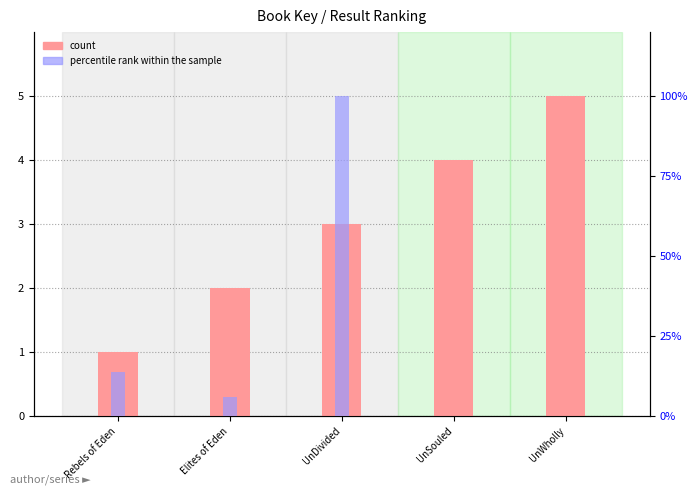

Reading right to left, extract all data points from this chart.

count: 5.0	4.0	3.0	2.0	1.0
percentile rank within the sample: 0.0	0.0	1.0	0.1	0.1